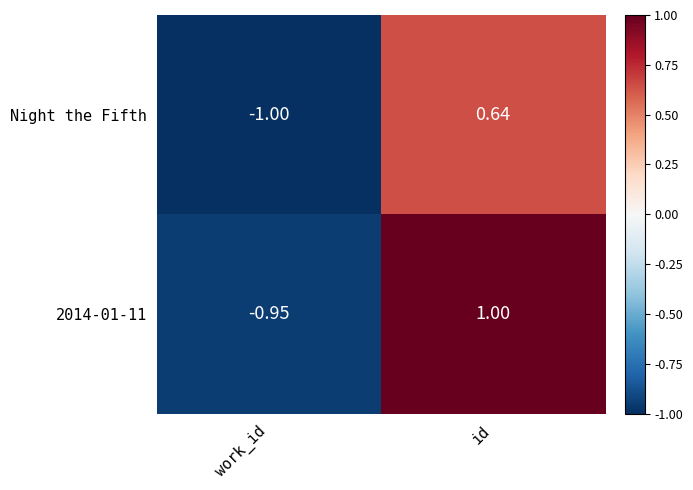

Where does the Night the Fifth series first go above 0?

id